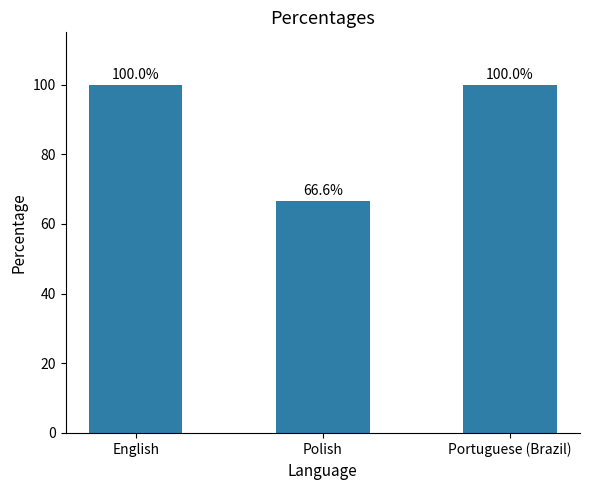

What is the sum of all values?

266.6